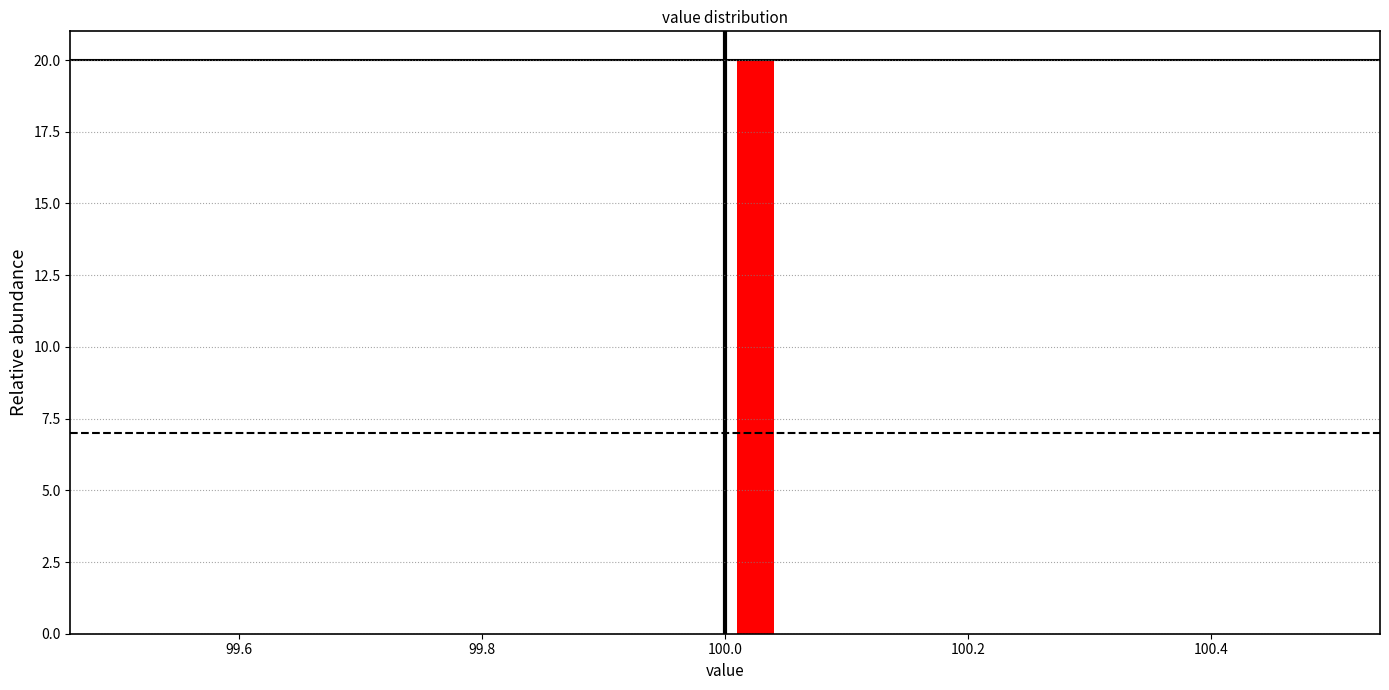

Read against the x-axis, roughly where is the centre of the tallest bar?

100.02